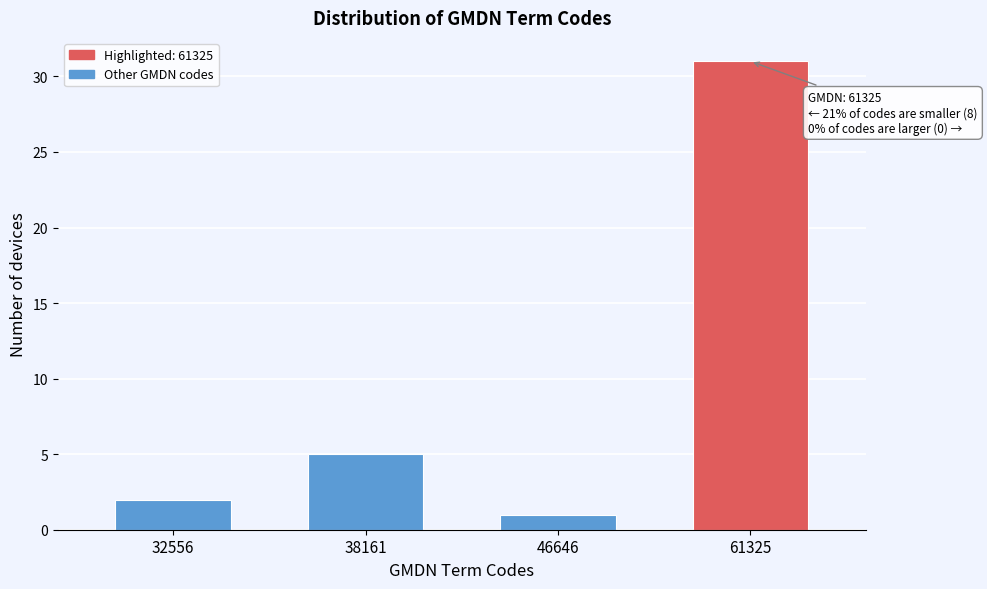

Reading left to right, list all the values displayed in this chart.

2	5	1	31